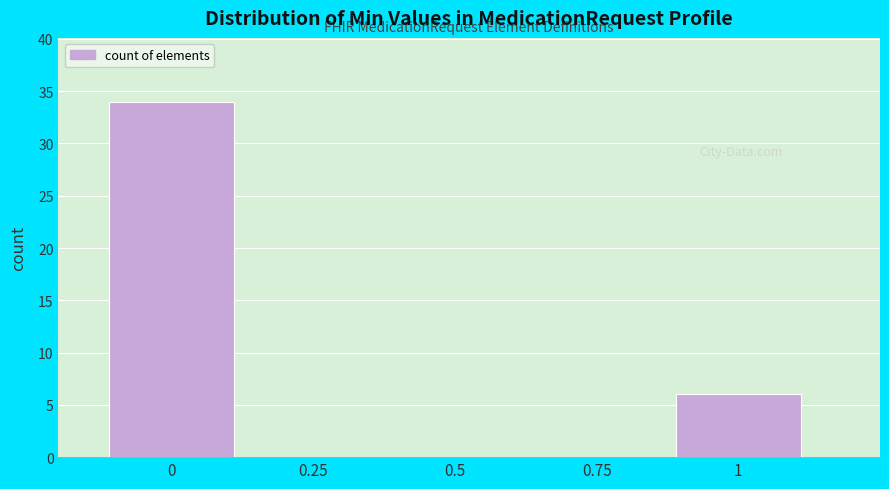

Which range on the x-axis has the tallest bar?

-0.125 to 0.125